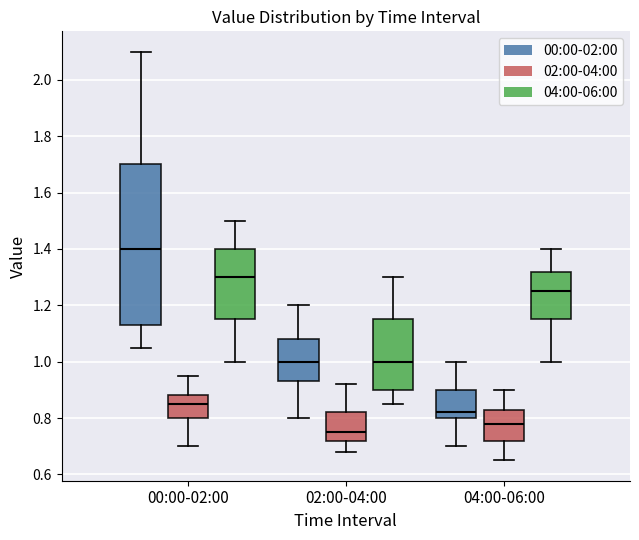

Which box has the lowest median line?

02:00-04:00 (02:00-04:00)